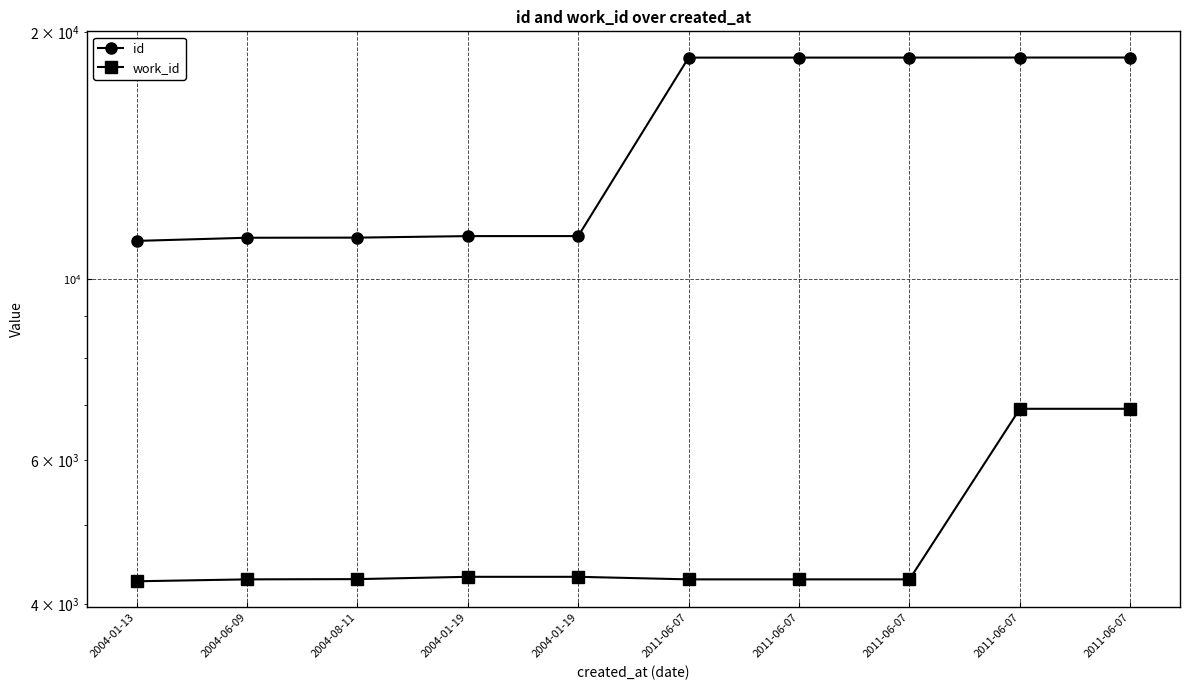

How many series are shown in this chart?

2